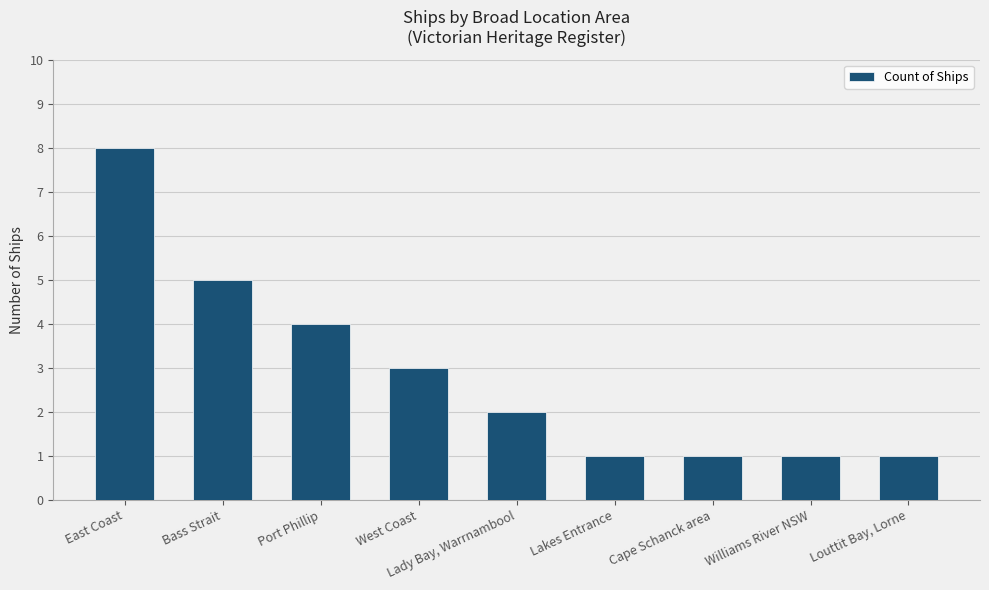

What is the maximum value shown in the chart?

8